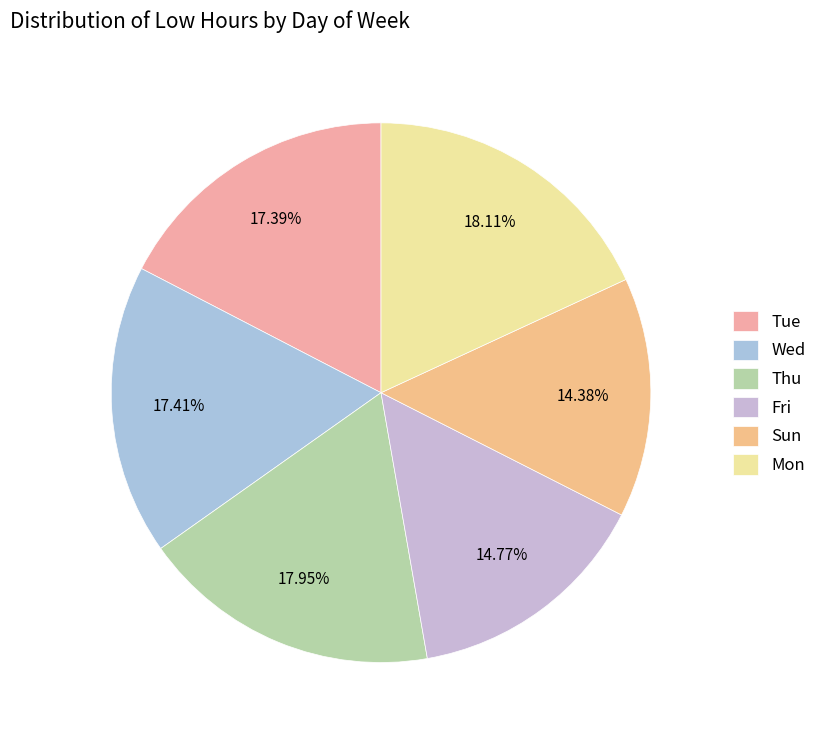

How many segments does this pie chart have?

6